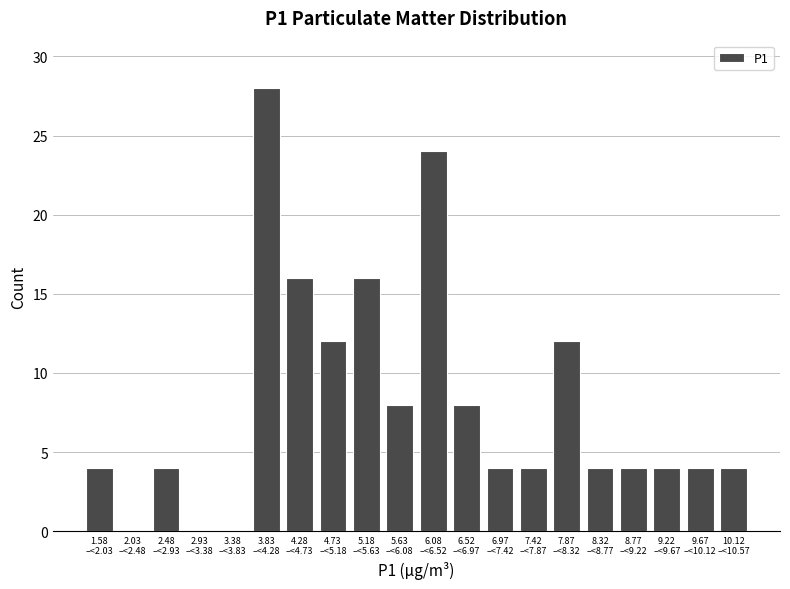

What is the sum of all values?

160